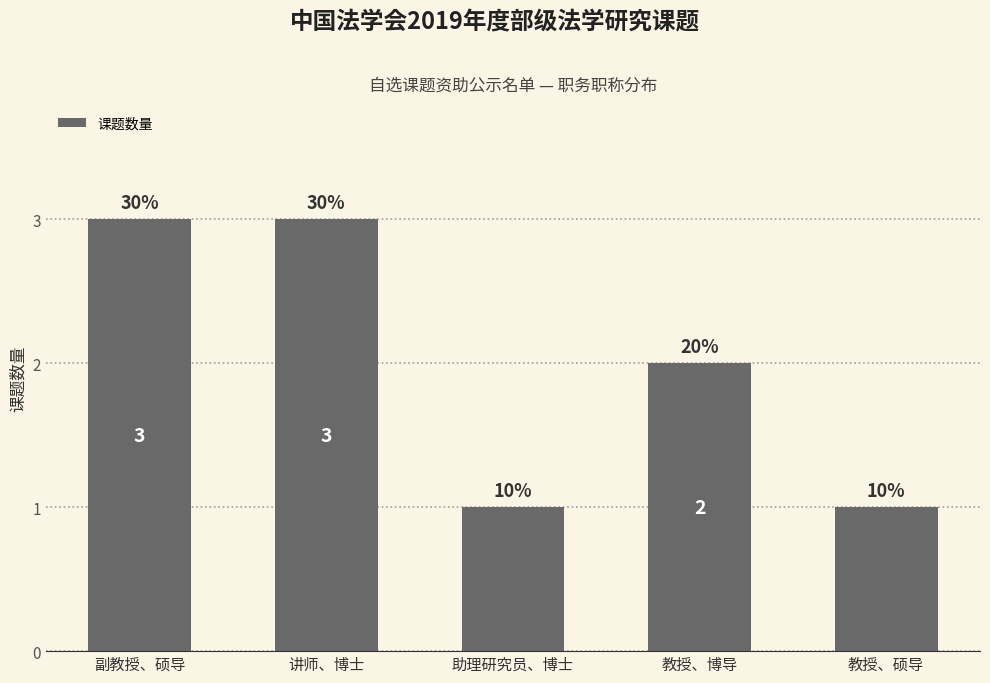

Which label corresponds to the largest value in the chart?

副教授、硕导